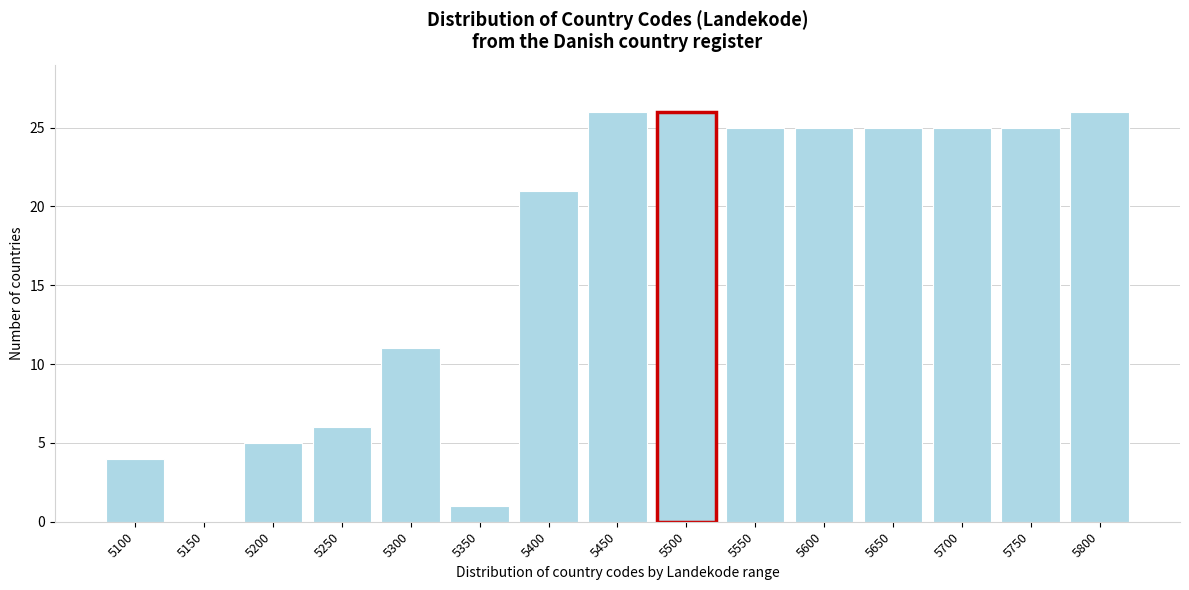

Reading left to right, what are all the values shown in this chart?

5100=4	5150=0	5200=5	5250=6	5300=11	5350=1	5400=21	5450=26	5500=26	5550=25	5600=25	5650=25	5700=25	5750=25	5800=26